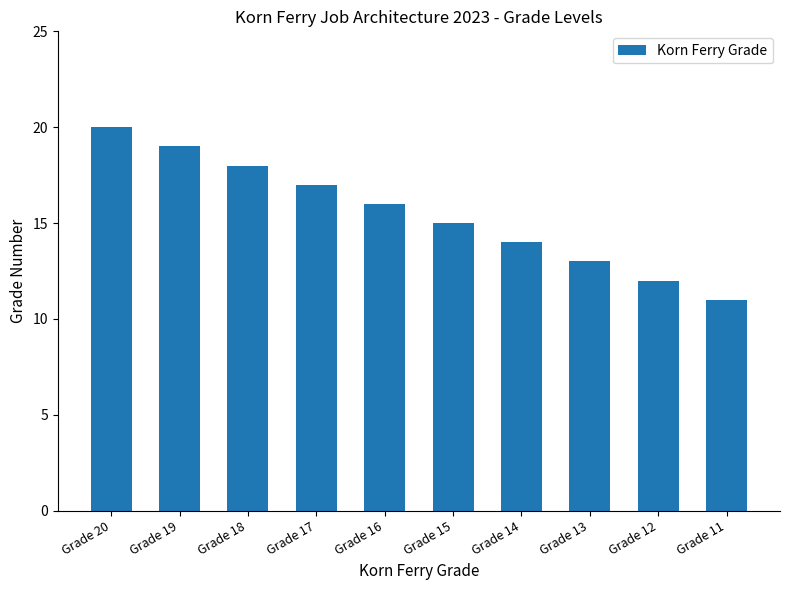

How many values are between 13 and 18?

6